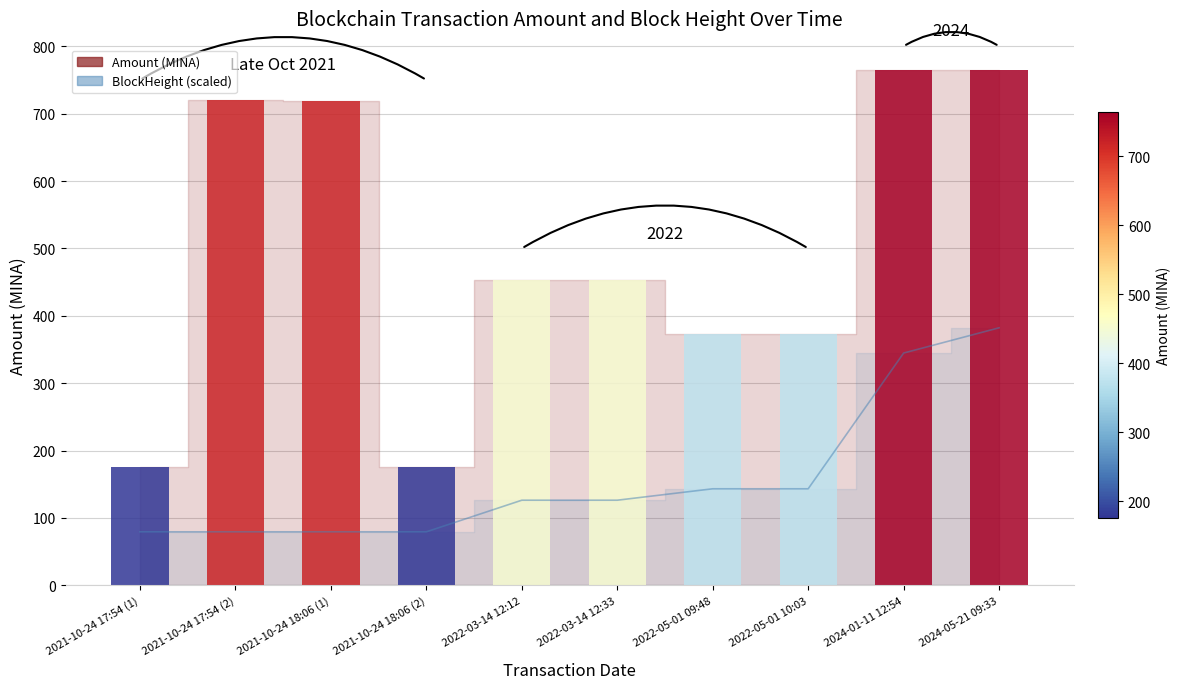

Reading left to right, extract all data points from this chart.

2021-10-24 17:54 (1)=79.5	2021-10-24 17:54 (2)=79.5	2021-10-24 18:06 (1)=79.5	2021-10-24 18:06 (2)=79.5	2022-03-14 12:12=126.4	2022-03-14 12:33=126.4	2022-05-01 09:48=143.3	2022-05-01 10:03=143.3	2024-01-11 12:54=344.8	2024-05-21 09:33=382.2